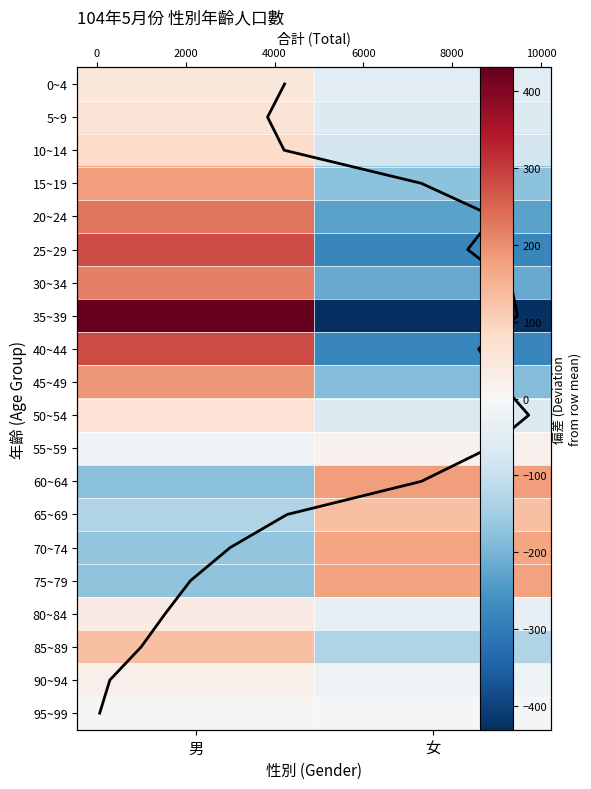

List the labels in order of 10~14 value, largest first.

男, 女